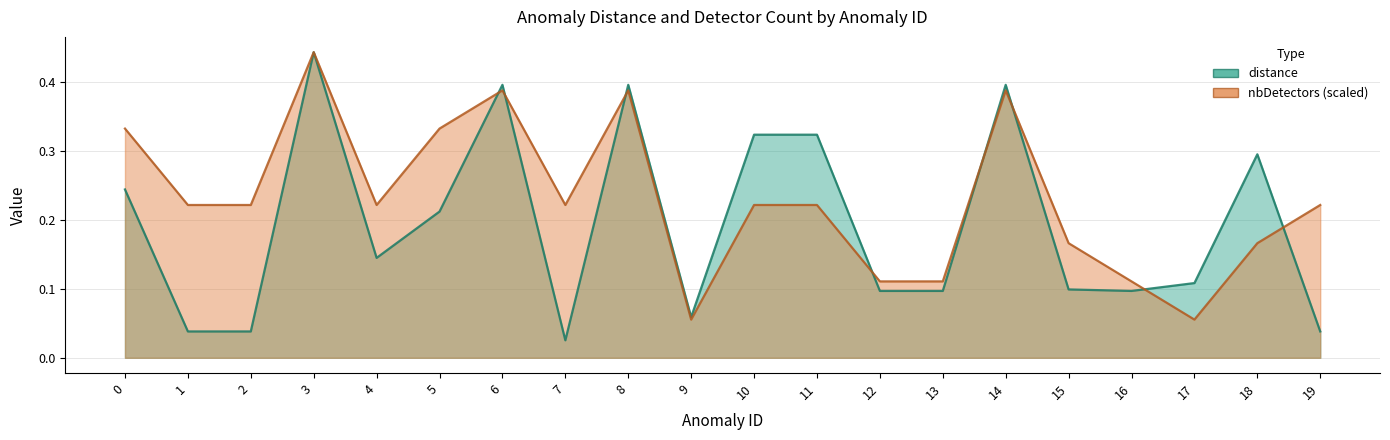

Between 8 and 18, which series saw the biggest shift?

nbDetectors